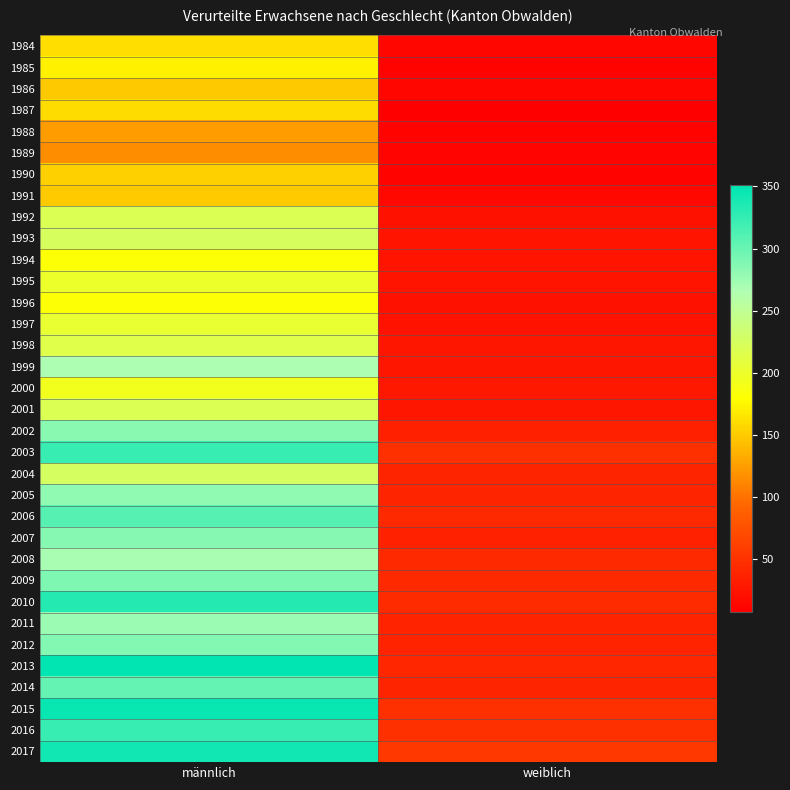

Between männlich and weiblich, which is larger?

männlich